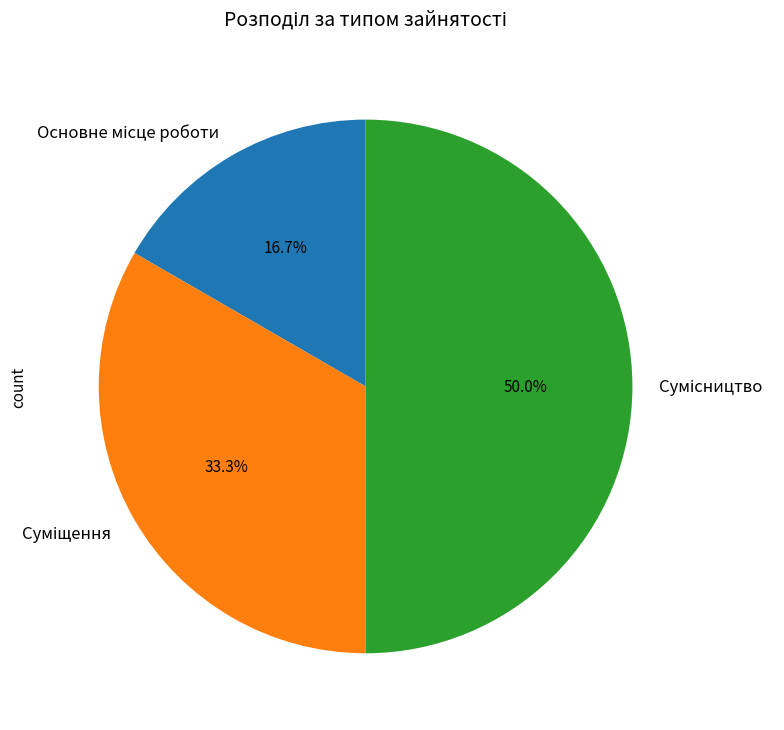

True or false: Суміщення accounts for 19% of the total.

False